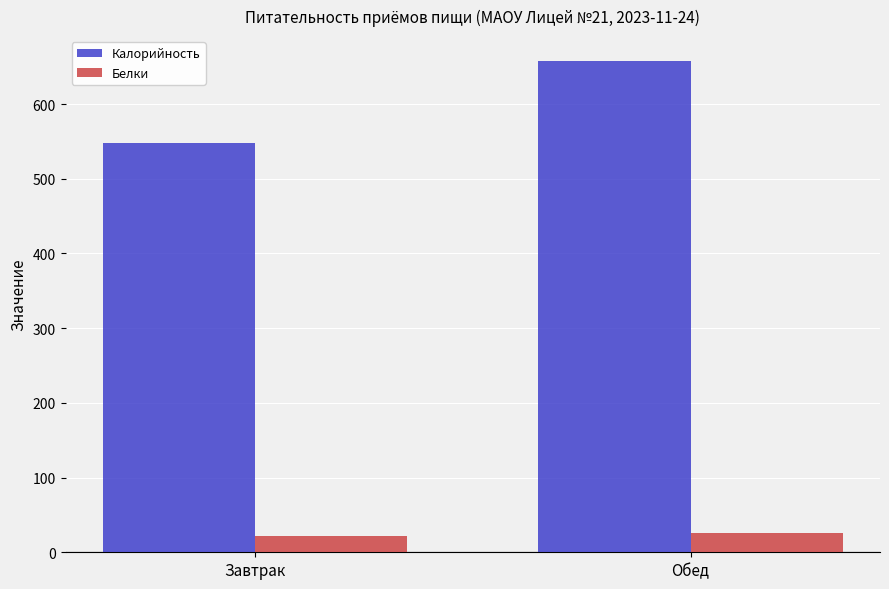

At how many categories does at least one series exceed 118?

2